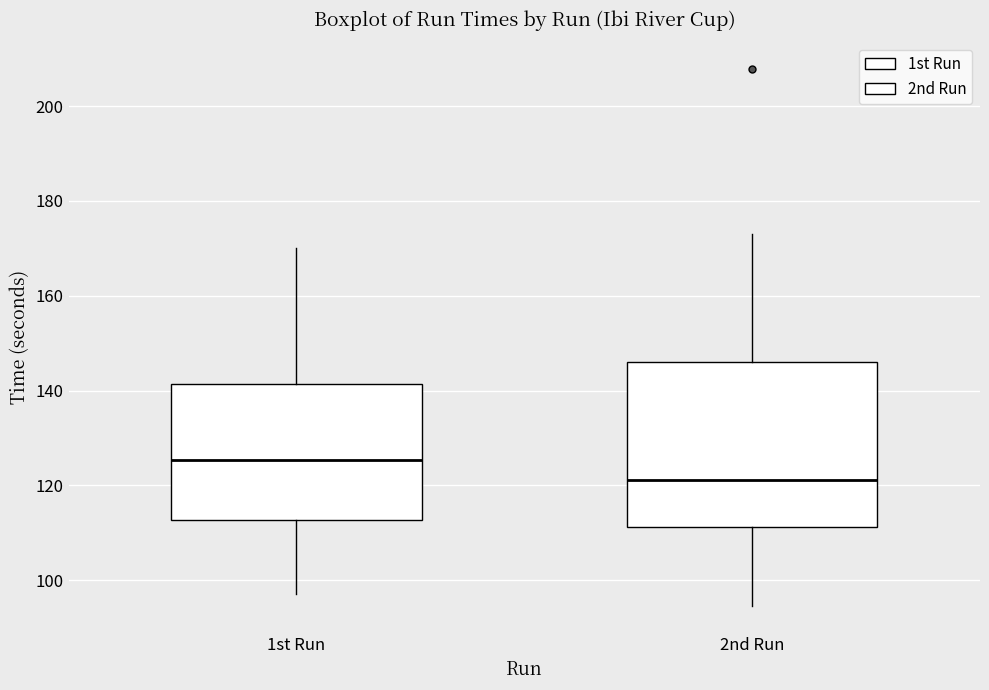

Reading left to right, read every box against the y-axis: the position of its median line, the range the box covers, and the ends of its whiskers. The values are not printed on the chart, so give them approximately, as read against the axis.

1st Run: median 126, box 112 to 142, whiskers 98 to 170
2nd Run: median 122, box 112 to 146, whiskers 94 to 174